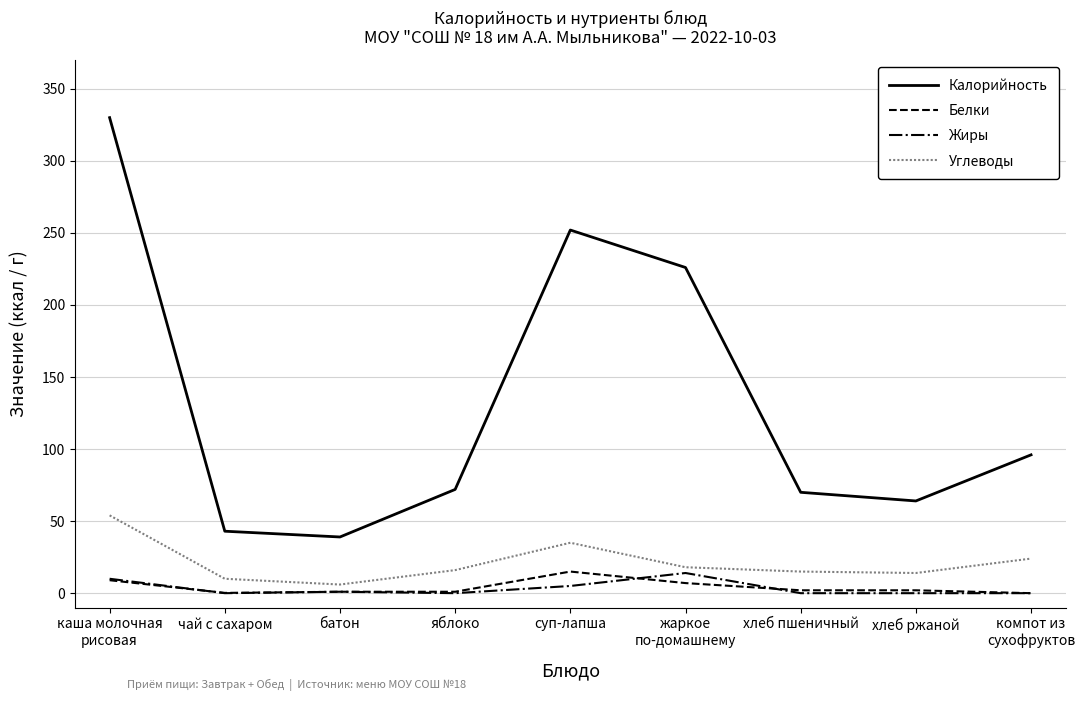

True or false: Белки and Калорийность cross at least once.

False